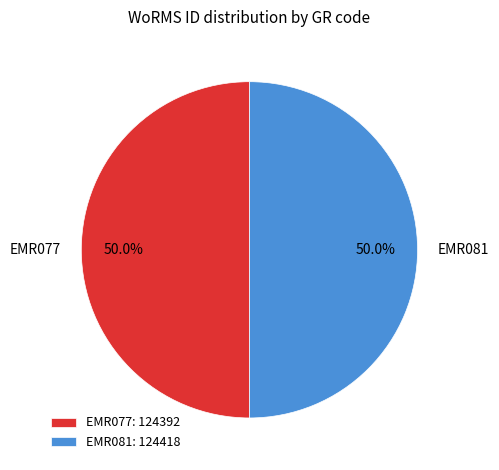

What percentage is the EMR077 slice, to the nearest percent?

50%